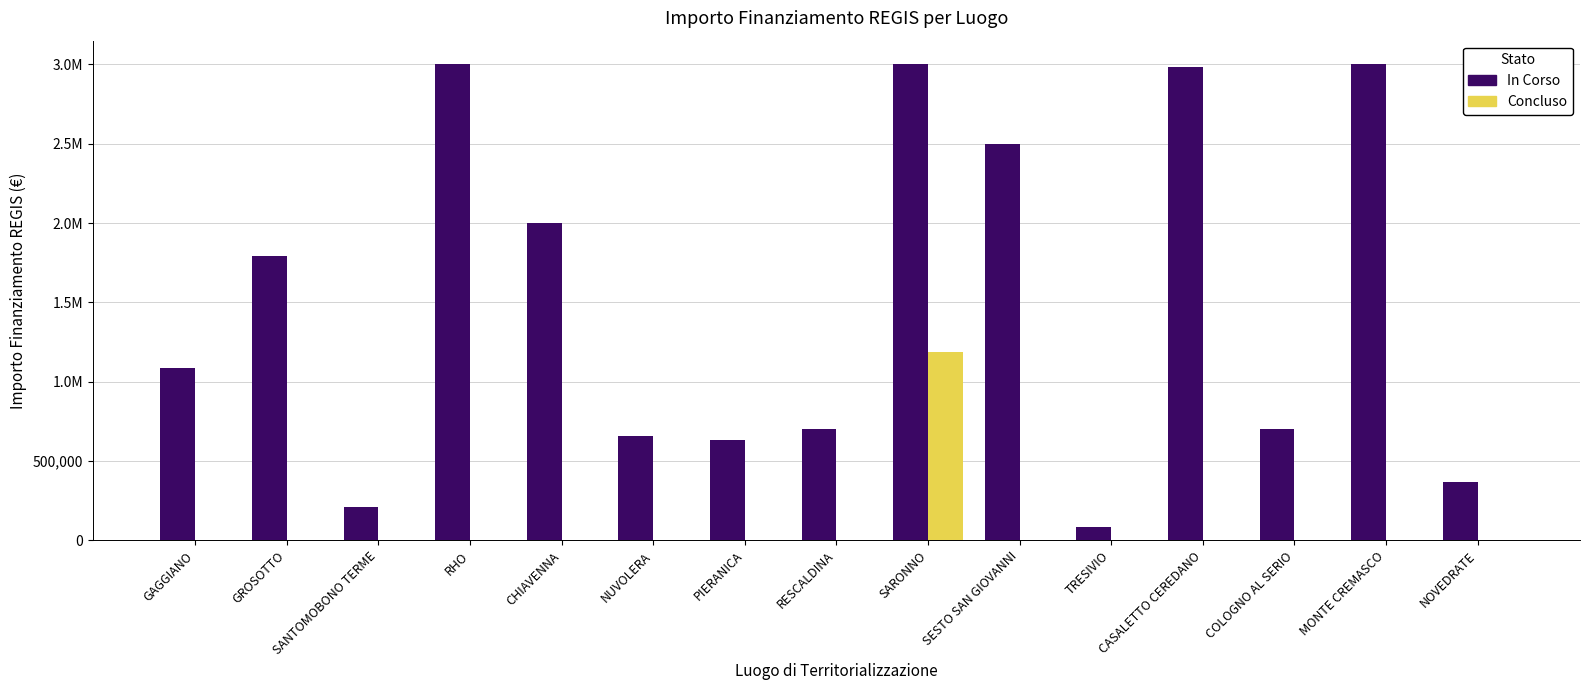

The value of Concluso at COLOGNO AL SERIO is 374960.8. True or false?

False